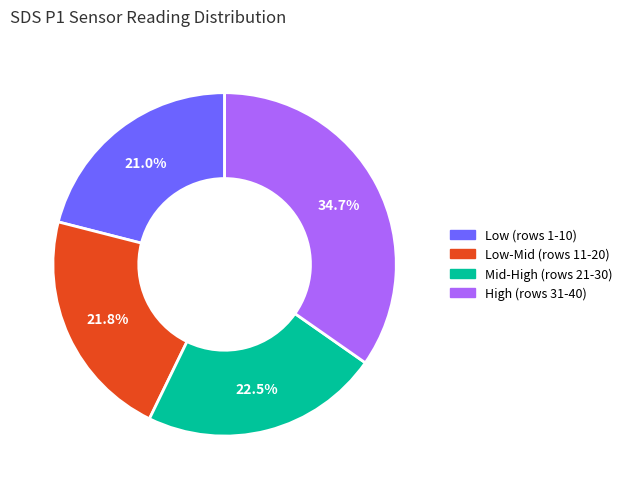

How much of the chart is everything except Mid-High (rows 21-30)?

77.5%